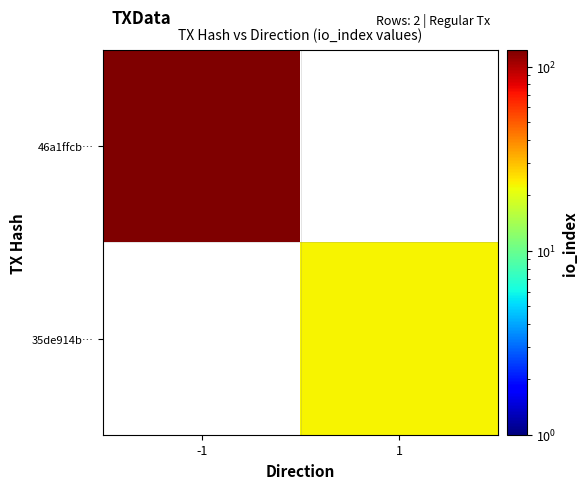

Which has a higher value, 1 or -1?

-1